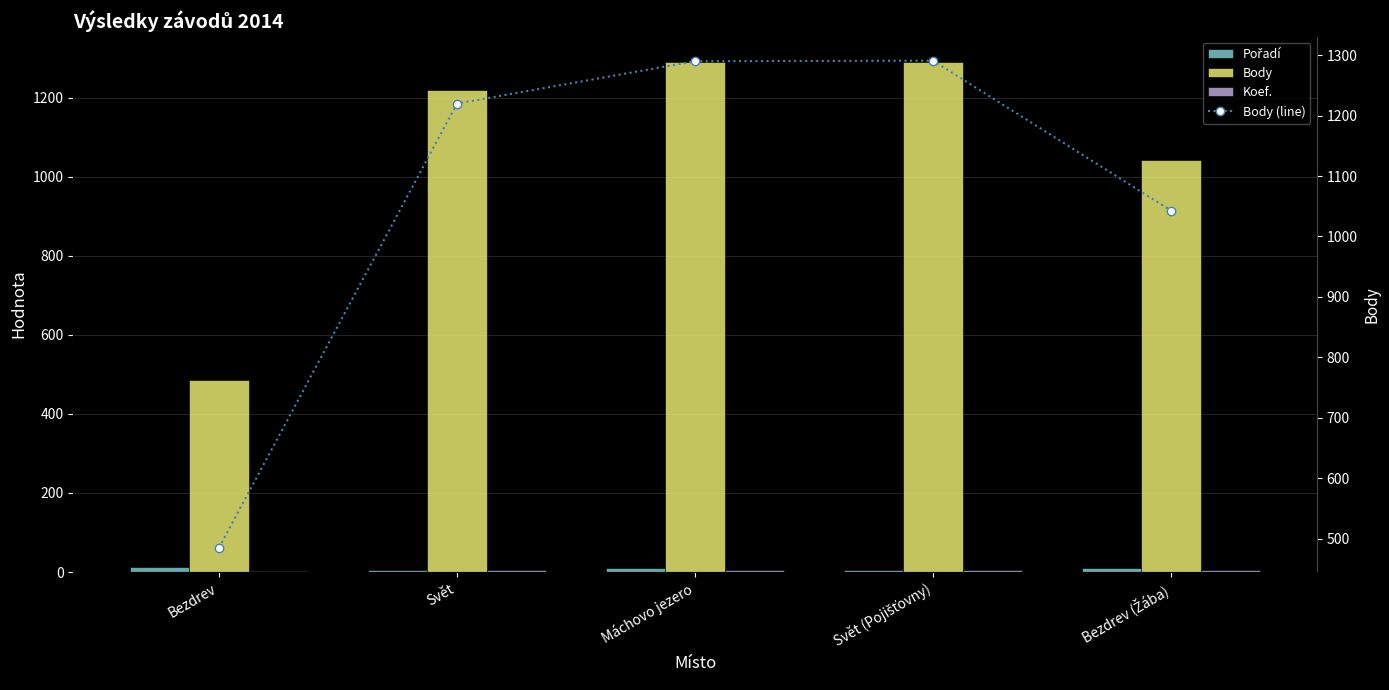

What is the total value across all series at Bezdrev (Žába)?

2099